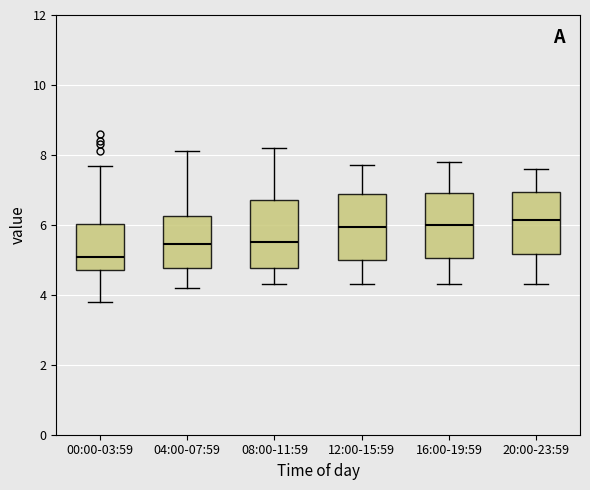

Reading left to right, transcribe this box plot: for each box, give where its median line is, the range the box spans, and where its two whiskers end, as read against the y-axis. The values are not printed on the chart, so give them approximately, as read against the axis.

00:00-03:59: median 5.0, box 4.8 to 6.0, whiskers 3.8 to 7.6
04:00-07:59: median 5.4, box 4.8 to 6.2, whiskers 4.2 to 8.2
08:00-11:59: median 5.6, box 4.8 to 6.8, whiskers 4.4 to 8.2
12:00-15:59: median 6.0, box 5.0 to 6.8, whiskers 4.4 to 7.8
16:00-19:59: median 6.0, box 5.0 to 7.0, whiskers 4.4 to 7.8
20:00-23:59: median 6.2, box 5.2 to 7.0, whiskers 4.4 to 7.6